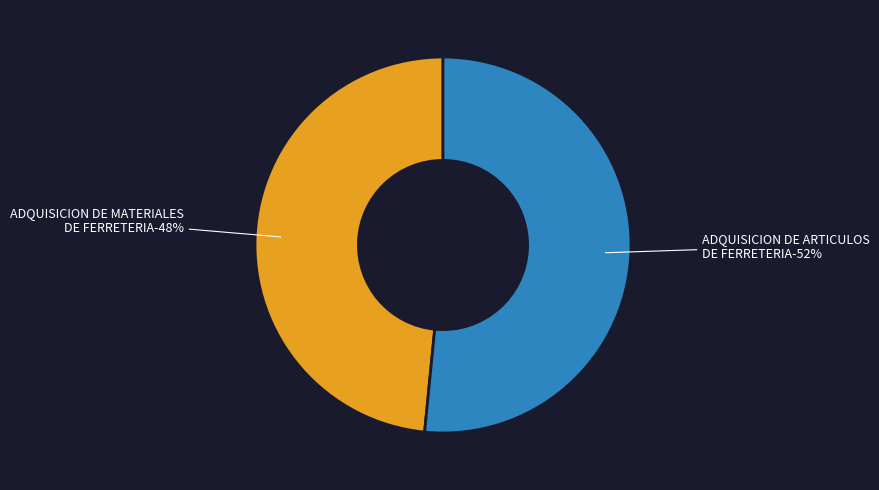

How many slices are in this pie chart?

2